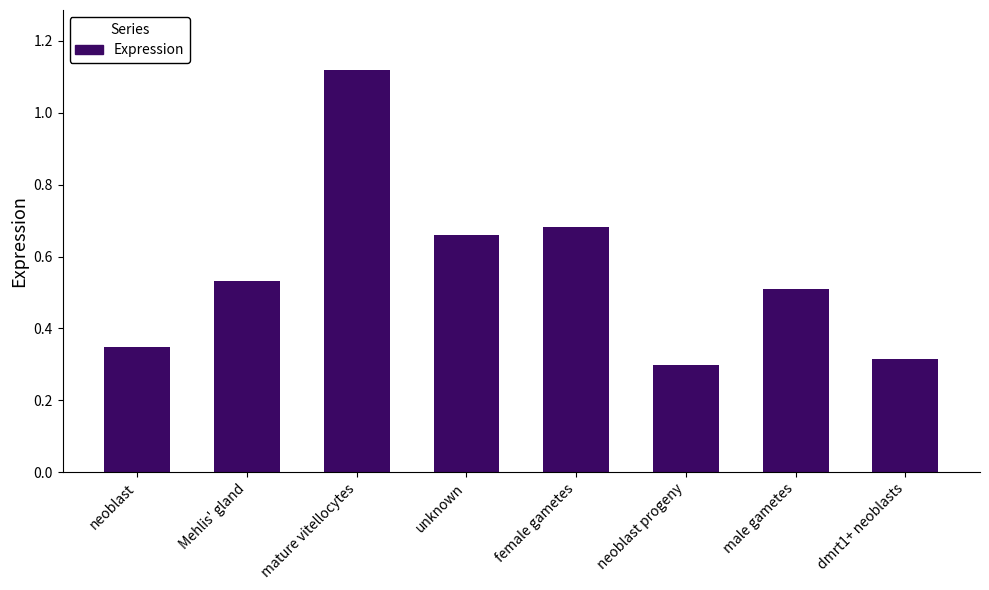

What is the difference between the second highest and second lowest values?

0.4